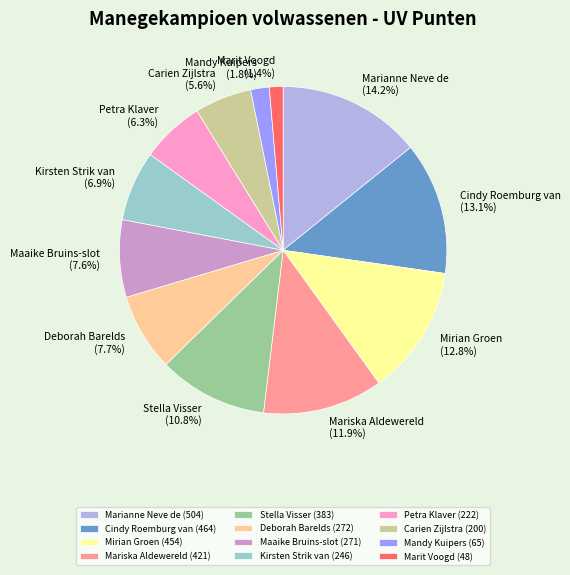

Between Marianne Neve de and Kirsten Strik van, which is larger?

Marianne Neve de